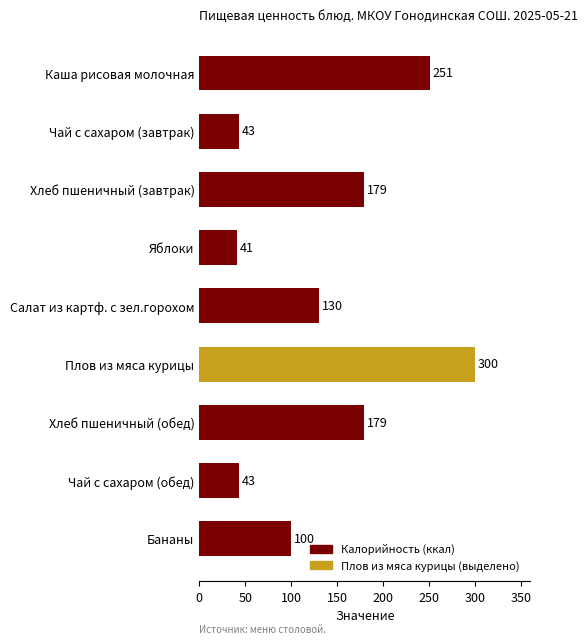

Reading top to bottom, extract all data points from this chart.

Каша рисовая молочная=251	Чай с сахаром (завтрак)=43	Хлеб пшеничный (завтрак)=179	Яблоки=41	Салат из картф. с зел.горохом=130	Плов из мяса курицы=300	Хлеб пшеничный (обед)=179	Чай с сахаром (обед)=43	Бананы=100